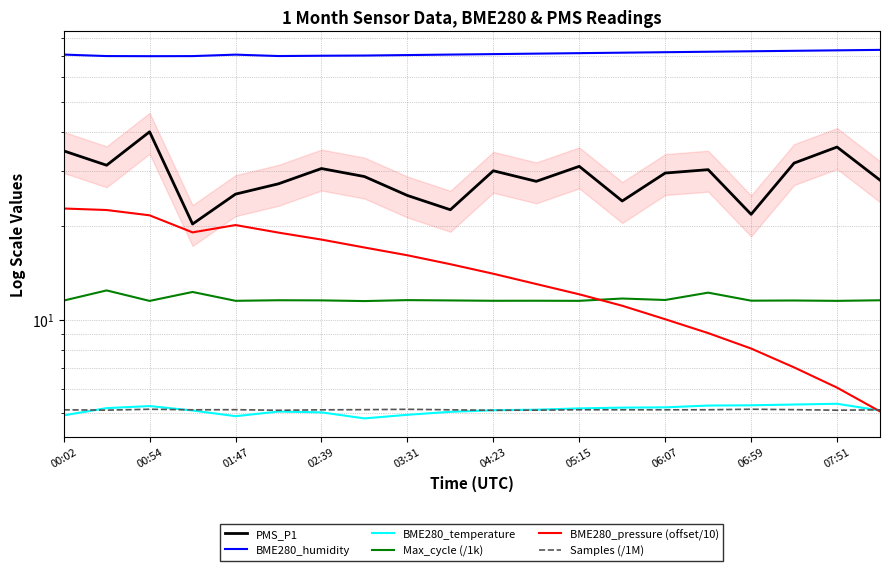

What is the average value of the BME280_humidity series?

71.2